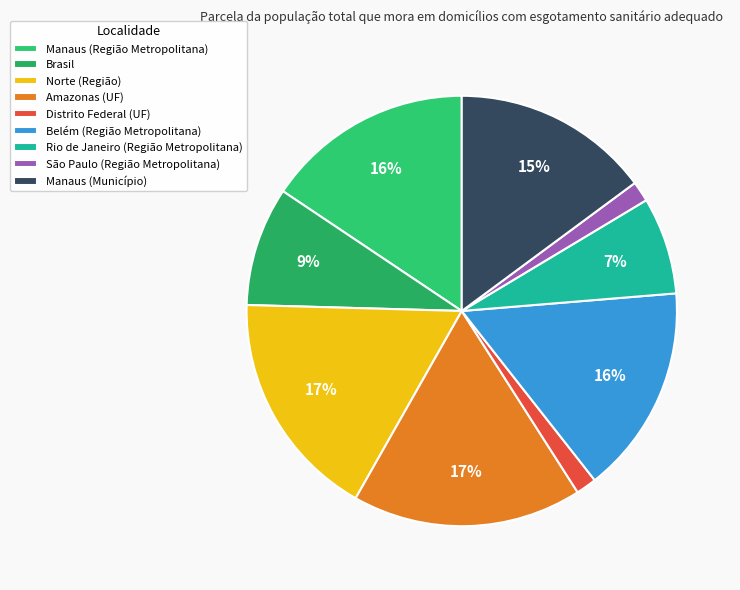

Between São Paulo (Região Metropolitana) and Belém (Região Metropolitana), which is larger?

Belém (Região Metropolitana)